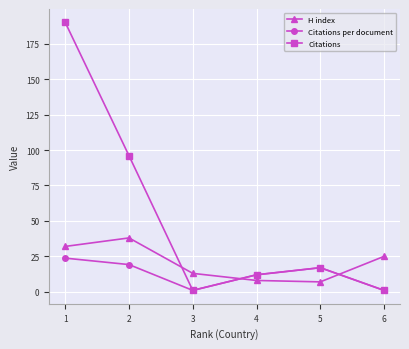

Between which two adjacent categories do Citations and H index first intersect?

2 and 3